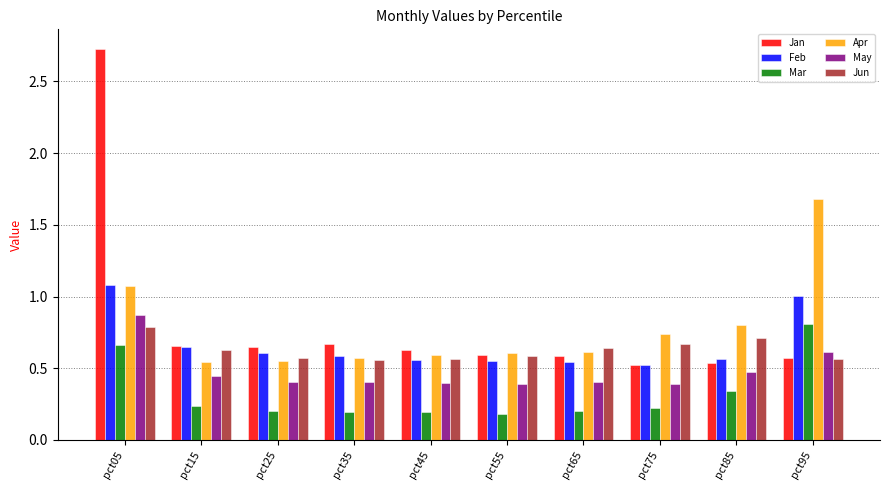

What are all the series names shown in the legend?

Jan, Feb, Mar, Apr, May, Jun